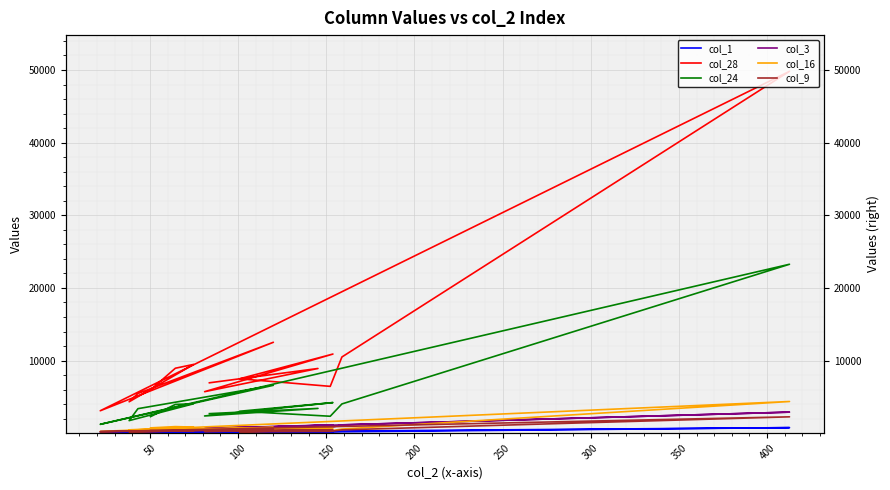

What is the sum of the col_28 values at 100 and 50?

18424.4